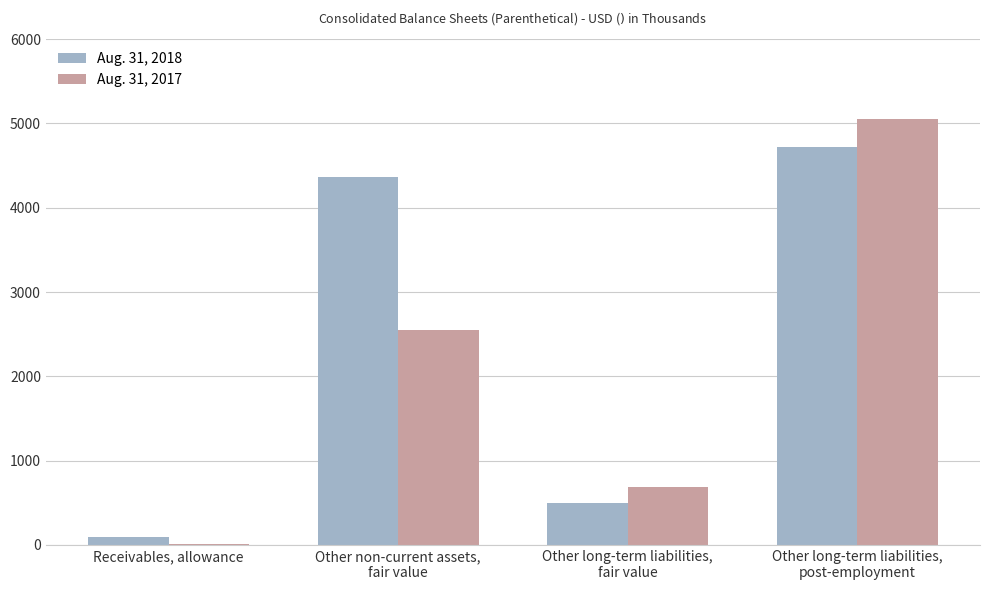

How many categories are shown in the chart?

4